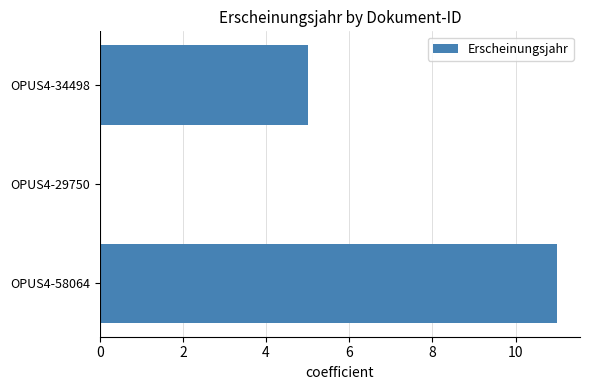

Which has a higher value, OPUS4-58064 or OPUS4-34498?

OPUS4-58064